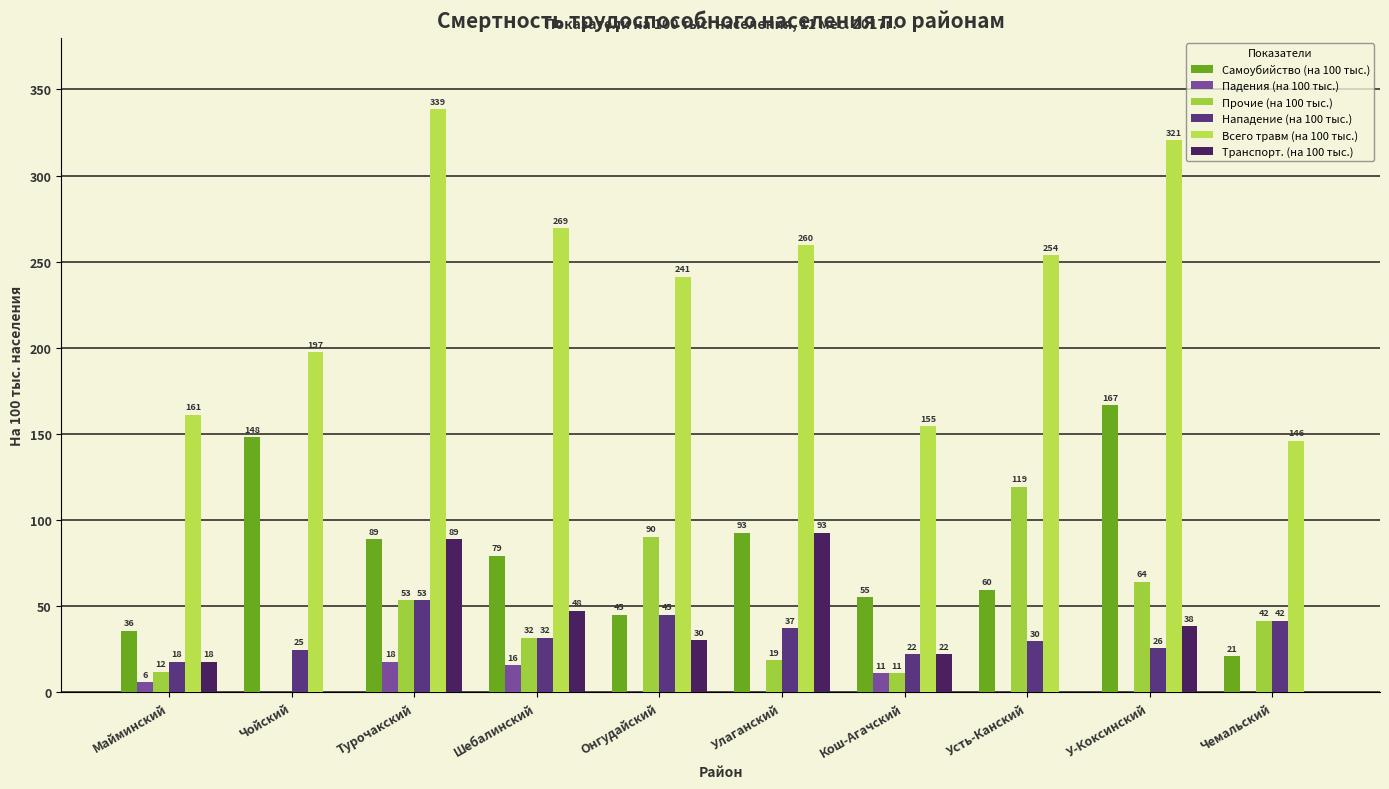

What is the value of the Самоубийство (на 100 тыс.) bar at the 4th from the left?

79.2